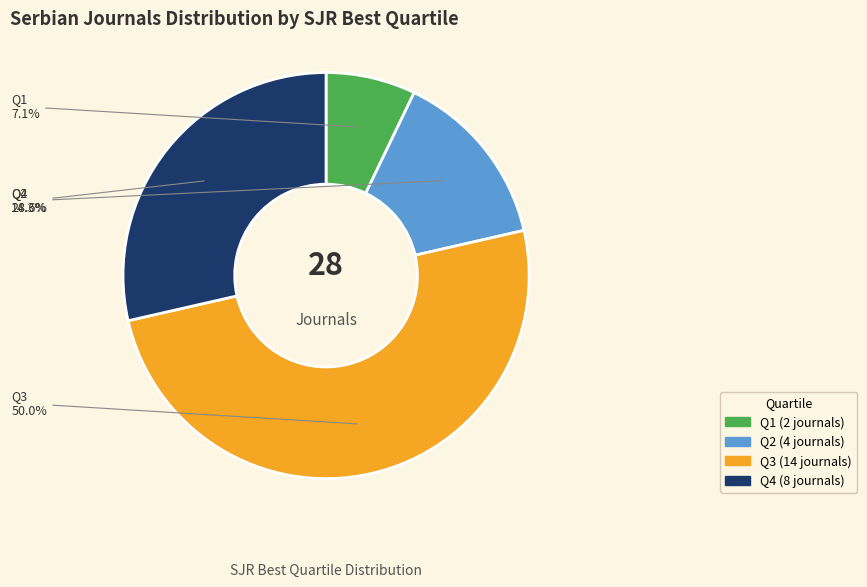

To the nearest percent, what is the difference between the Q2 and Q1 slice percentages?

7%